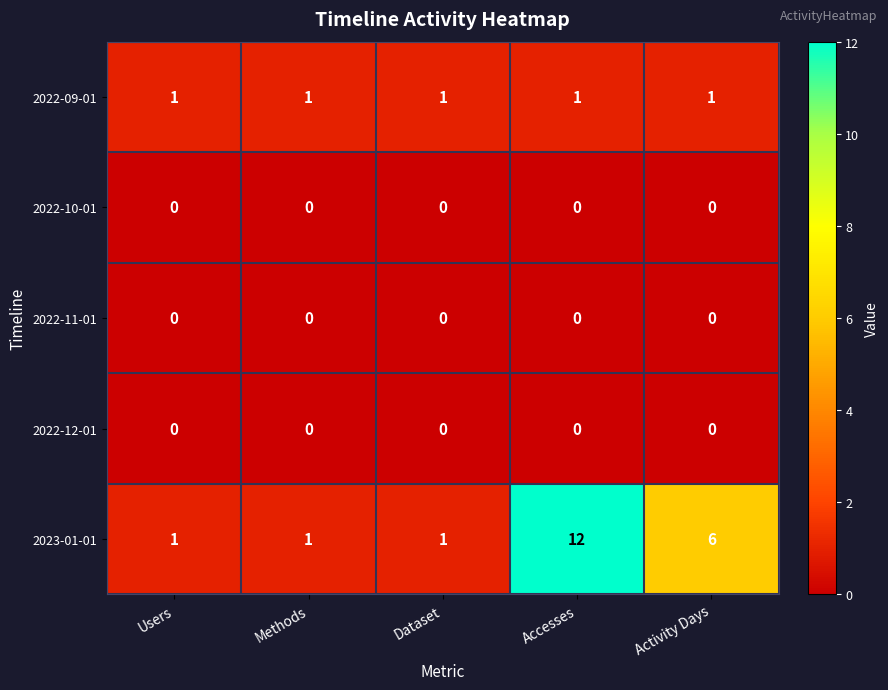

Is it true that 2022-11-01 equals 0 at Dataset?

True